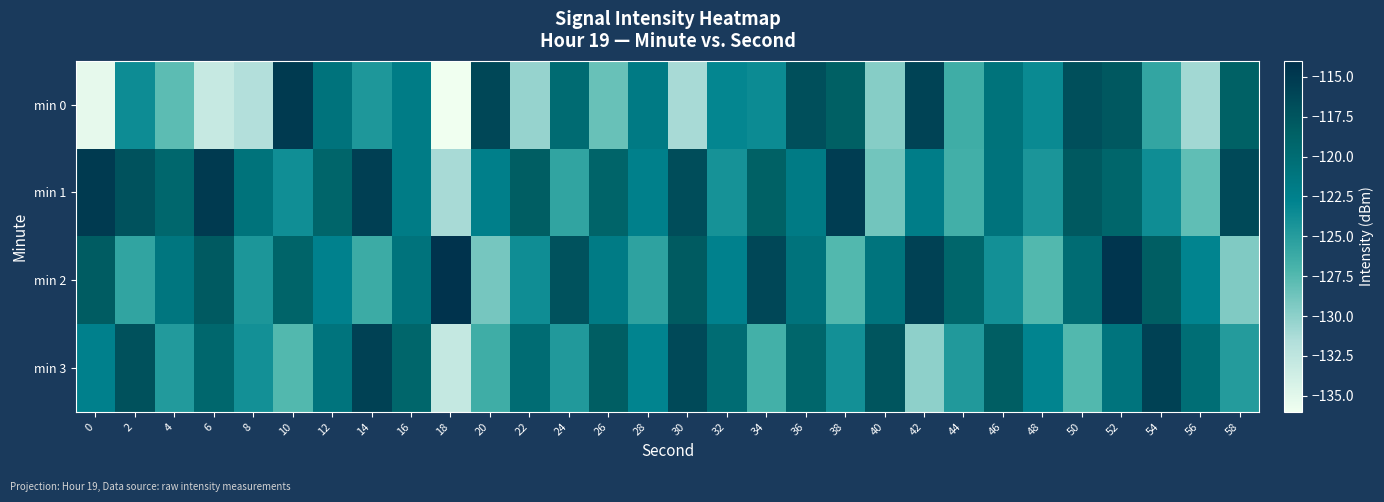

Which category has the lowest value across all series?

18